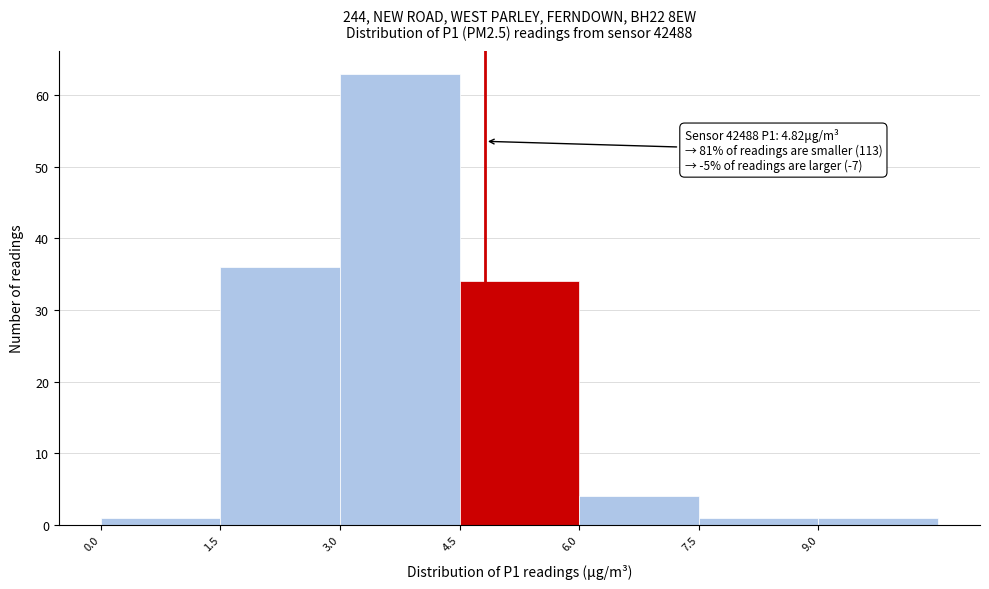

Which range on the x-axis has the tallest bar?

3.0 to 4.5